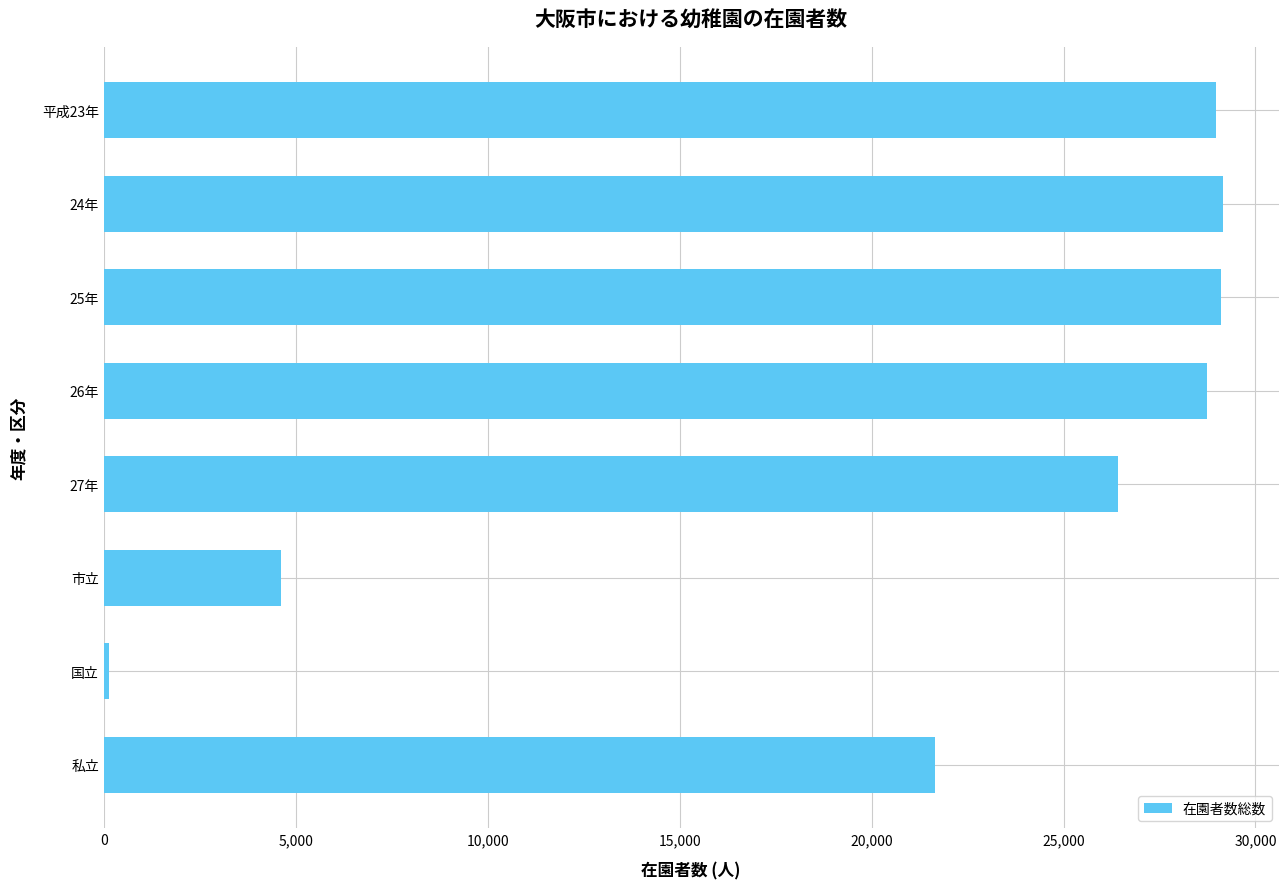

The value at 市立 is 4608. True or false?

True